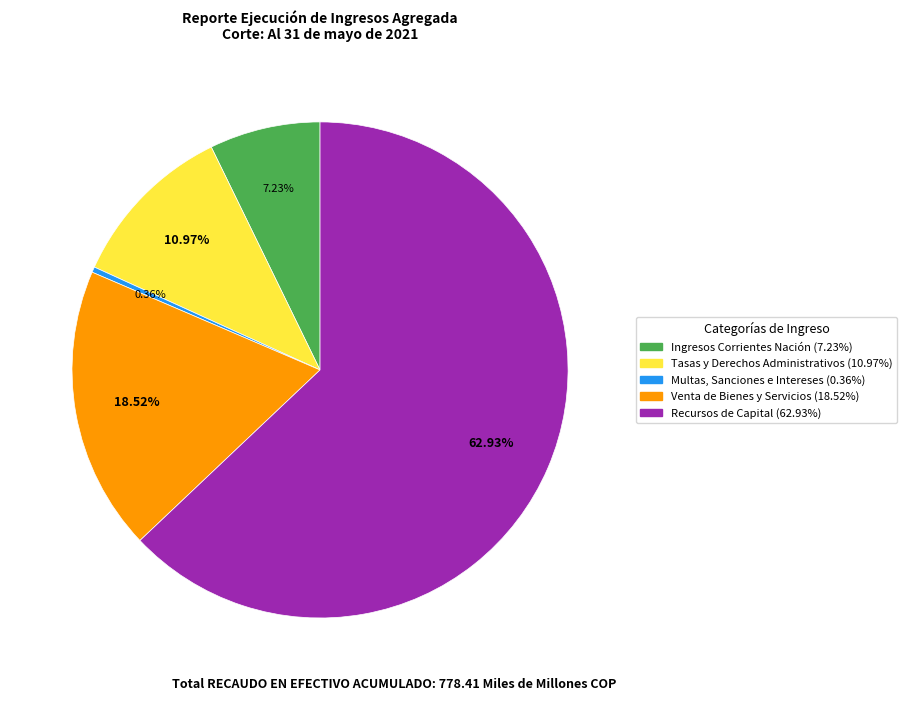

Is there a majority slice in this chart?

Yes